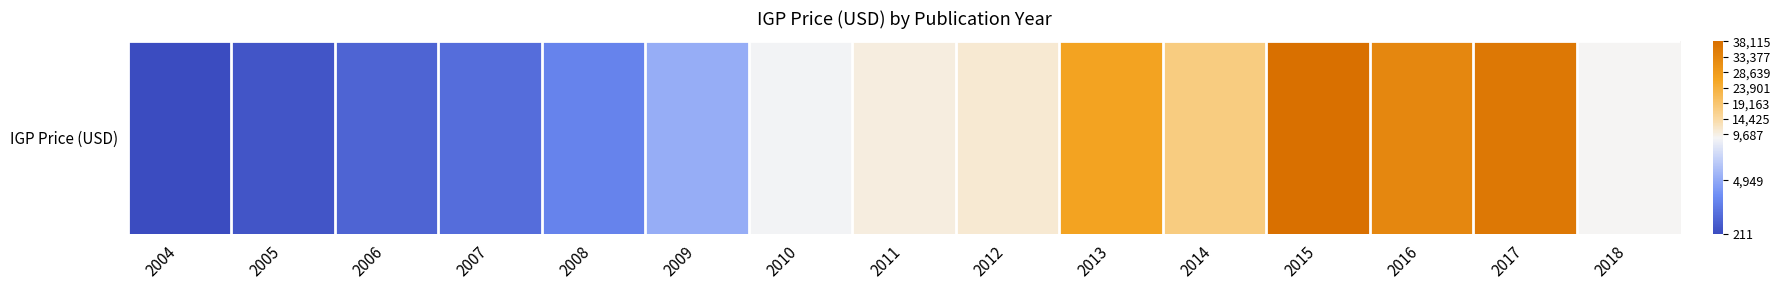

Reading left to right, list all the values displayed in this chart.

2004=211.4	2005=679.2	2006=1499.4	2007=1983.8	2008=3081.3	2009=5168.6	2010=8587.5	2011=10085.3	2012=10984.8	2013=26776.3	2014=17542.8	2015=38115.2	2016=32946.4	2017=36215.6	2018=8679.5